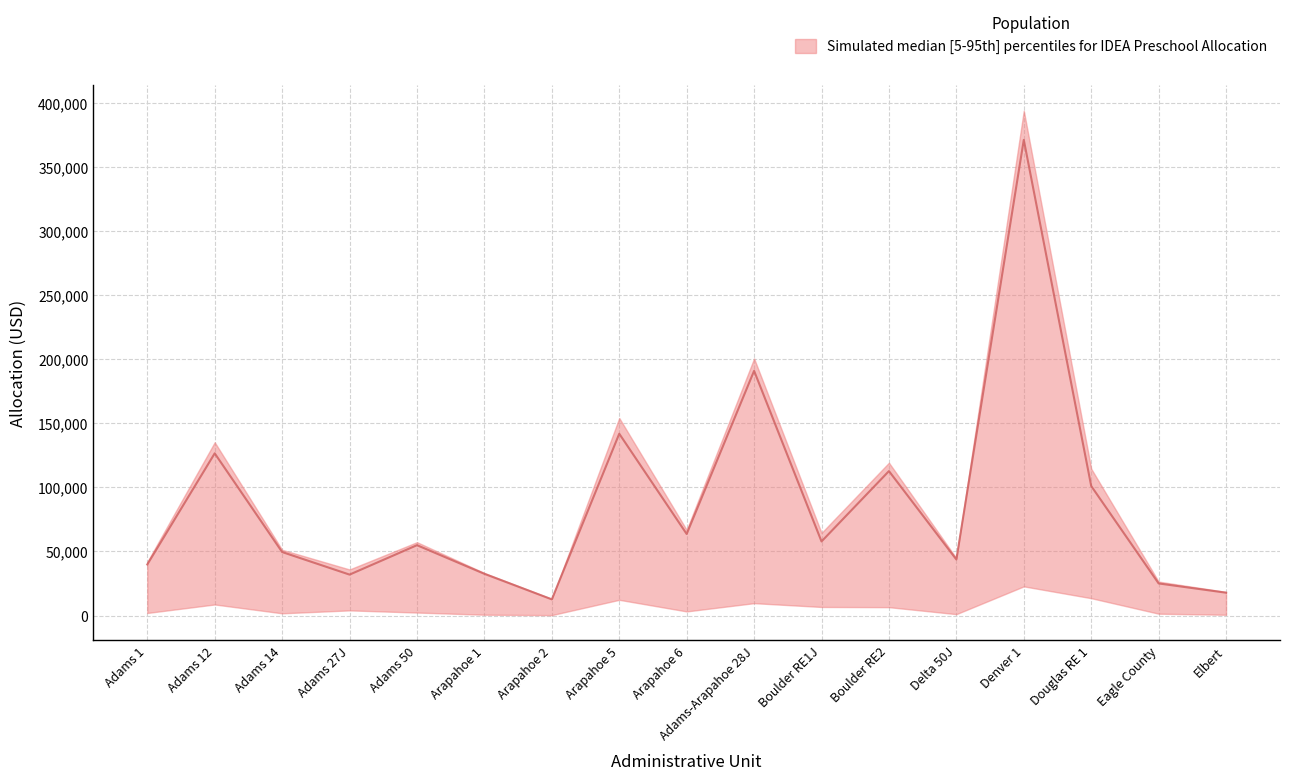

True or false: lower and upper intersect in this chart.

False